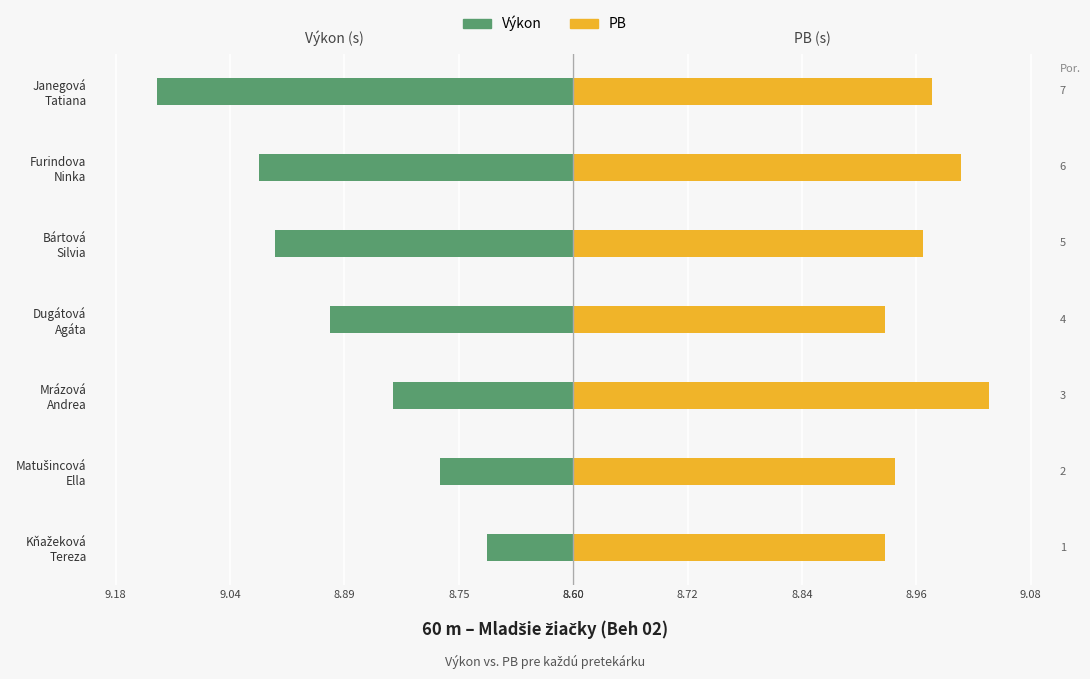

What is the sum of all Výkon values?

2.1